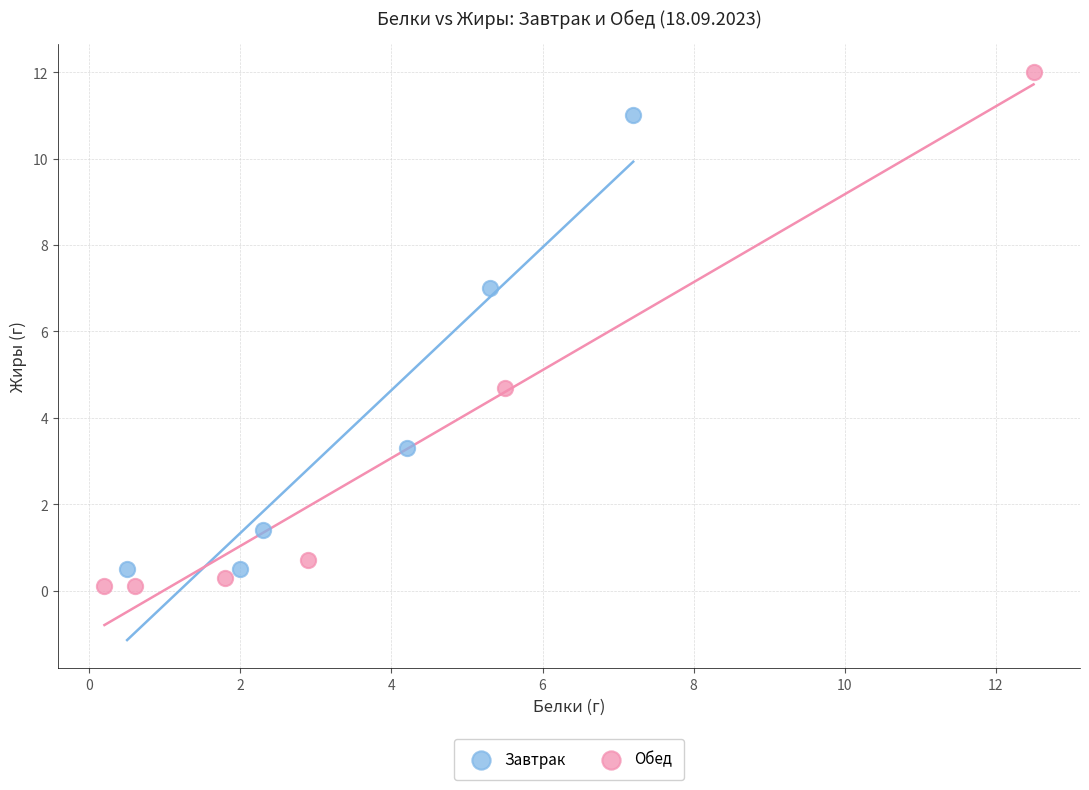

Which series contains the highest Y value?

Обед